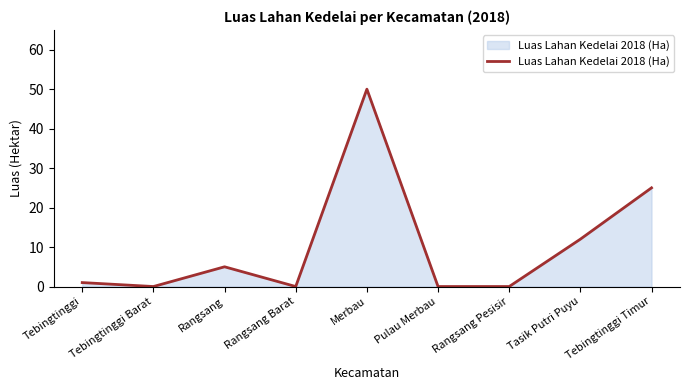

Which label corresponds to the largest value in the chart?

Merbau